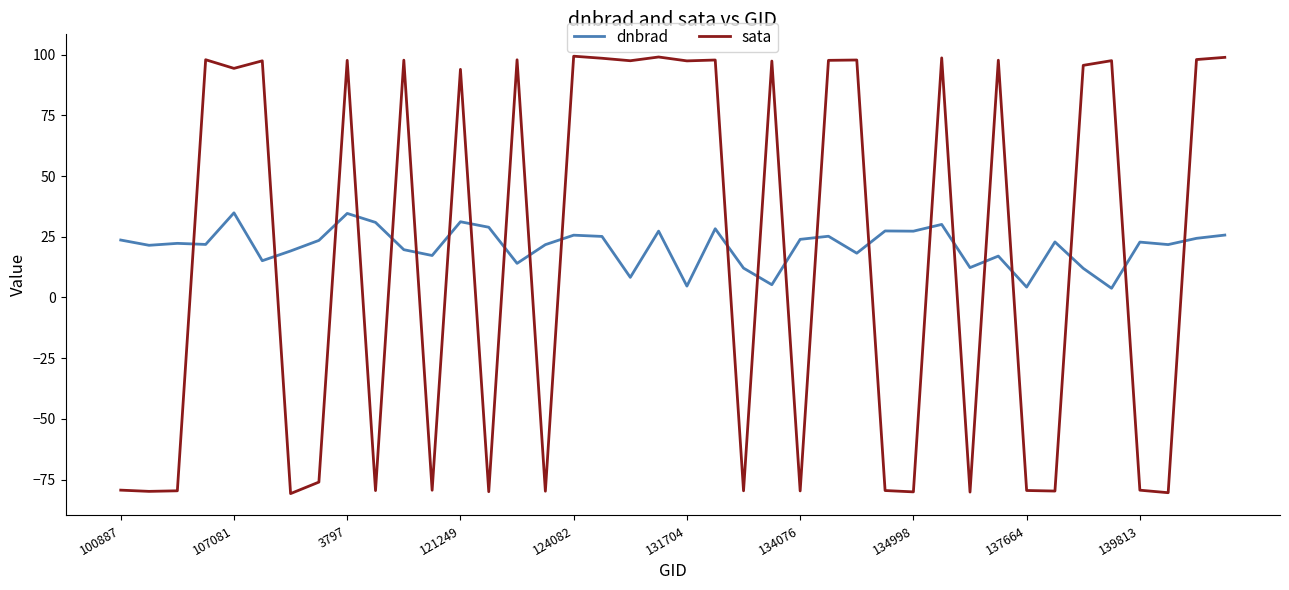

What is the difference between the maximum and minimum values in the dnbrad series?

31.1